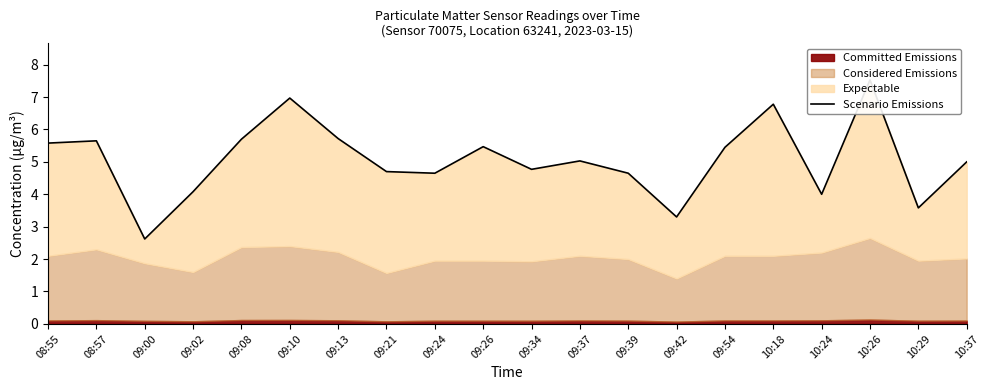

What is the difference between the maximum and minimum values?

4.9